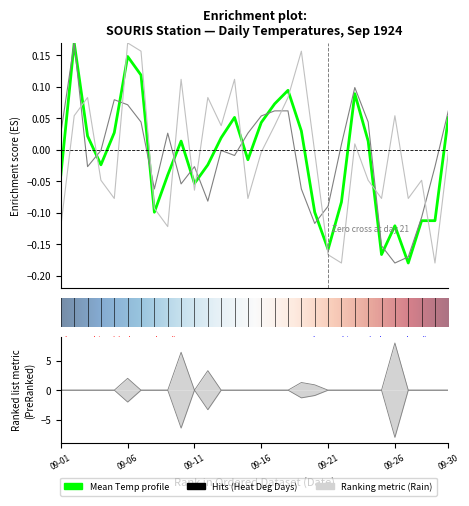

True or false: Min Temp (C) and Mean Temp (C) intersect in this chart.

True